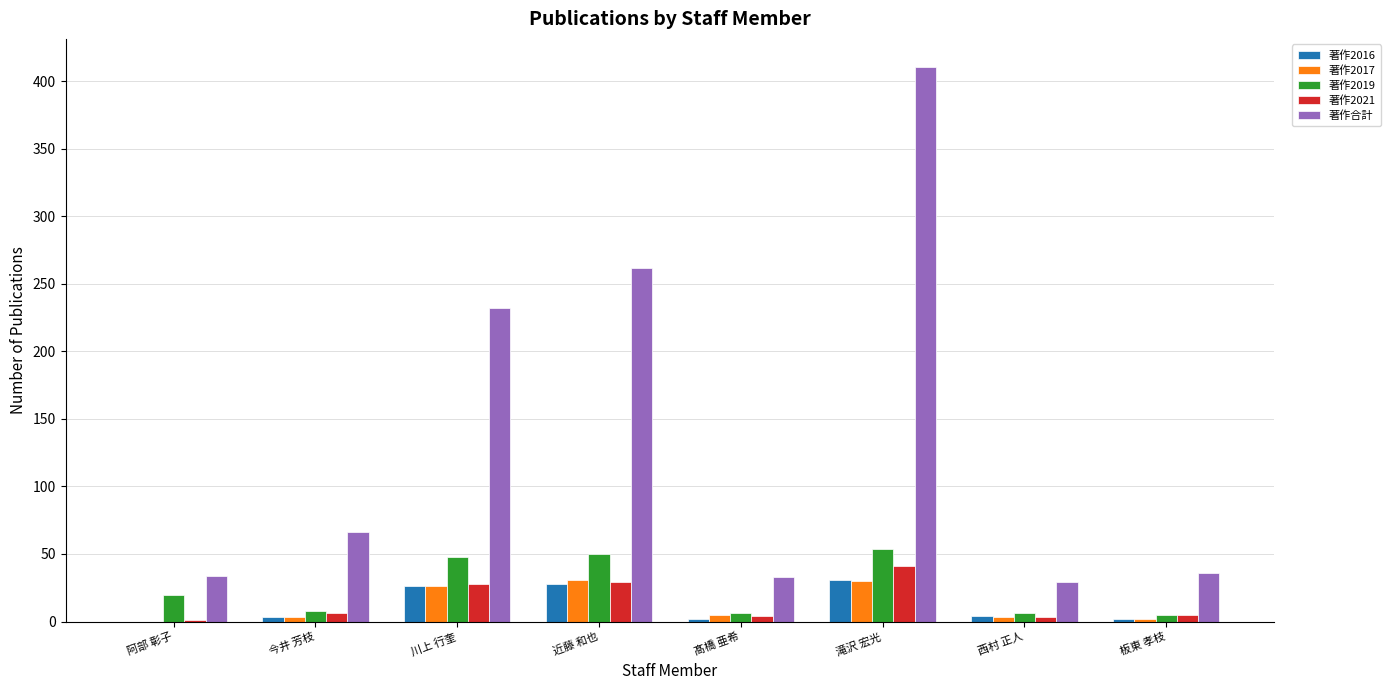

What is the maximum value shown in the chart?

411